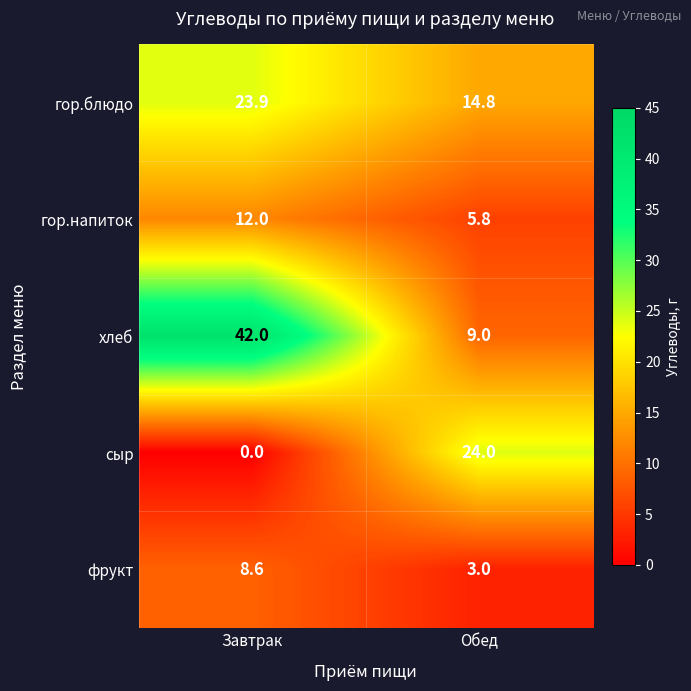

How many series are shown in this chart?

5